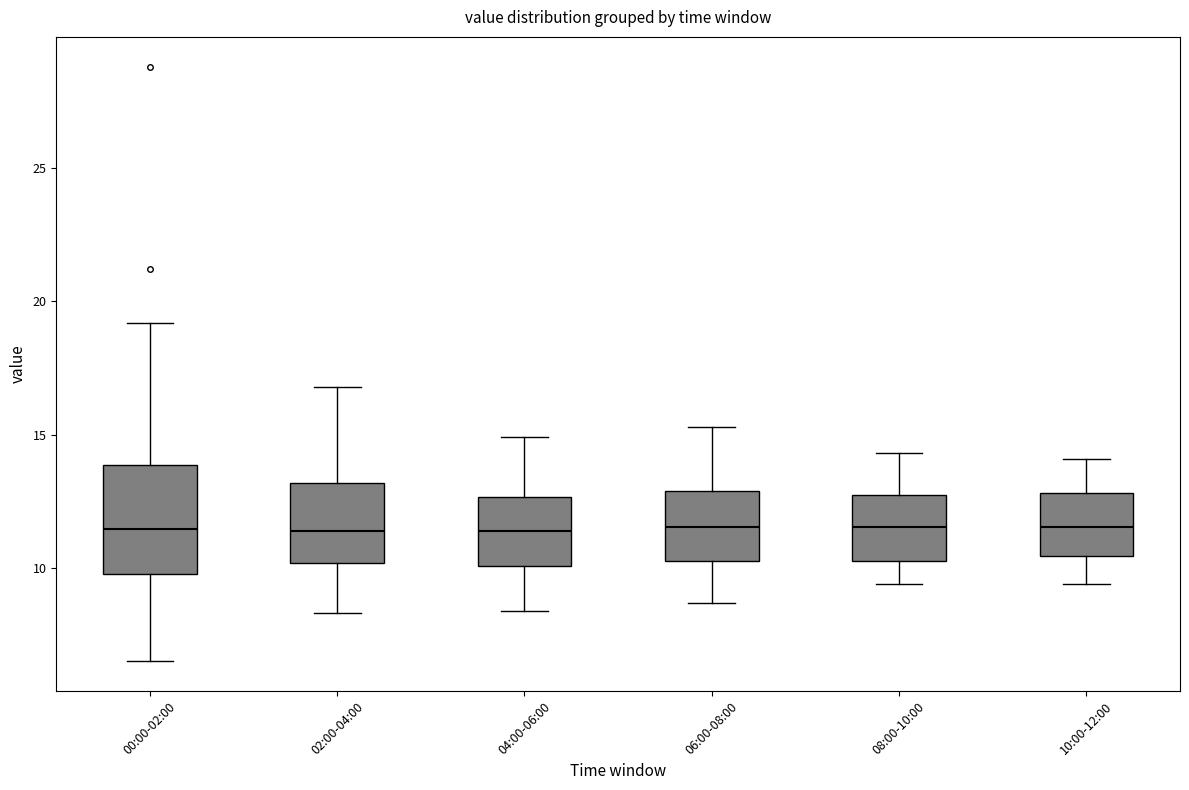

Reading left to right, read every box against the y-axis: the position of its median line, the range the box covers, and the ends of its whiskers. The values are not printed on the chart, so give them approximately, as read against the axis.

00:00-02:00: median 11.5, box 10.0 to 14.0, whiskers 6.5 to 19.0
02:00-04:00: median 11.5, box 10.0 to 13.0, whiskers 8.5 to 17.0
04:00-06:00: median 11.5, box 10.0 to 12.5, whiskers 8.5 to 15.0
06:00-08:00: median 11.5, box 10.5 to 13.0, whiskers 8.5 to 15.5
08:00-10:00: median 11.5, box 10.5 to 12.5, whiskers 9.5 to 14.5
10:00-12:00: median 11.5, box 10.5 to 13.0, whiskers 9.5 to 14.0